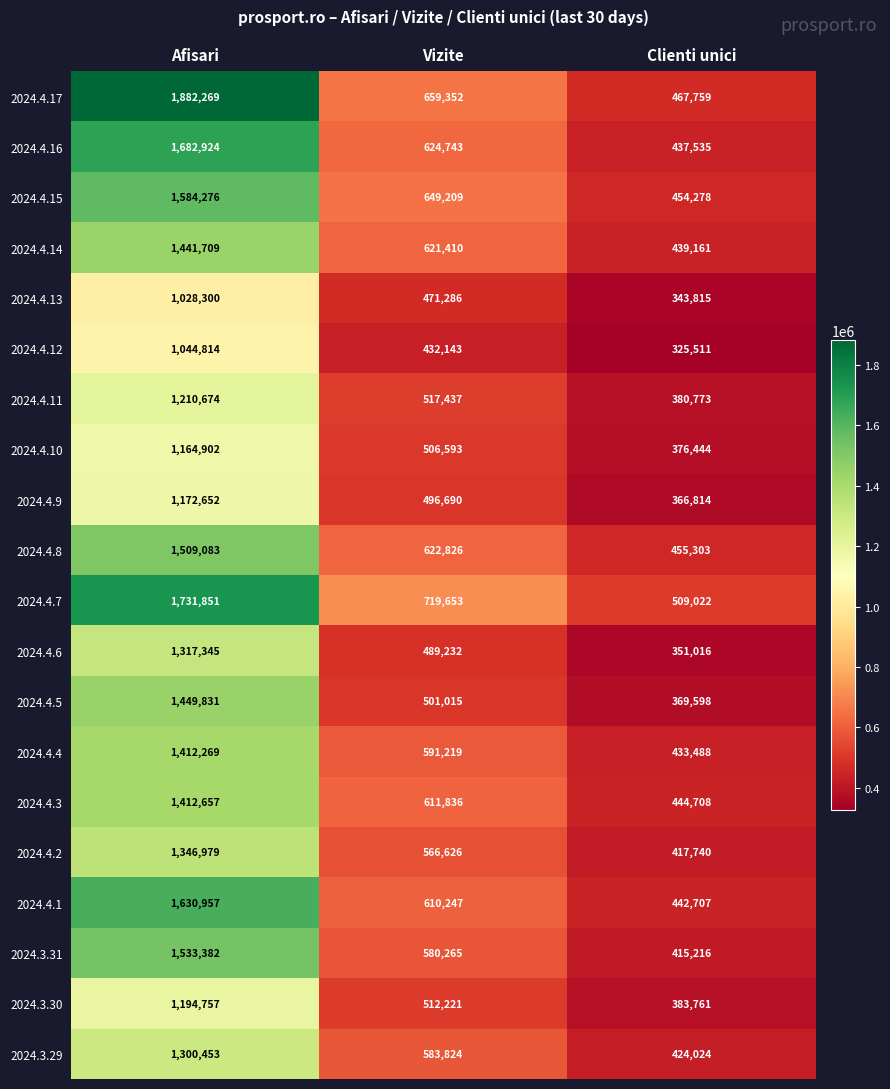

Which category has the highest value in the 2024.4.5 series?

Afisari